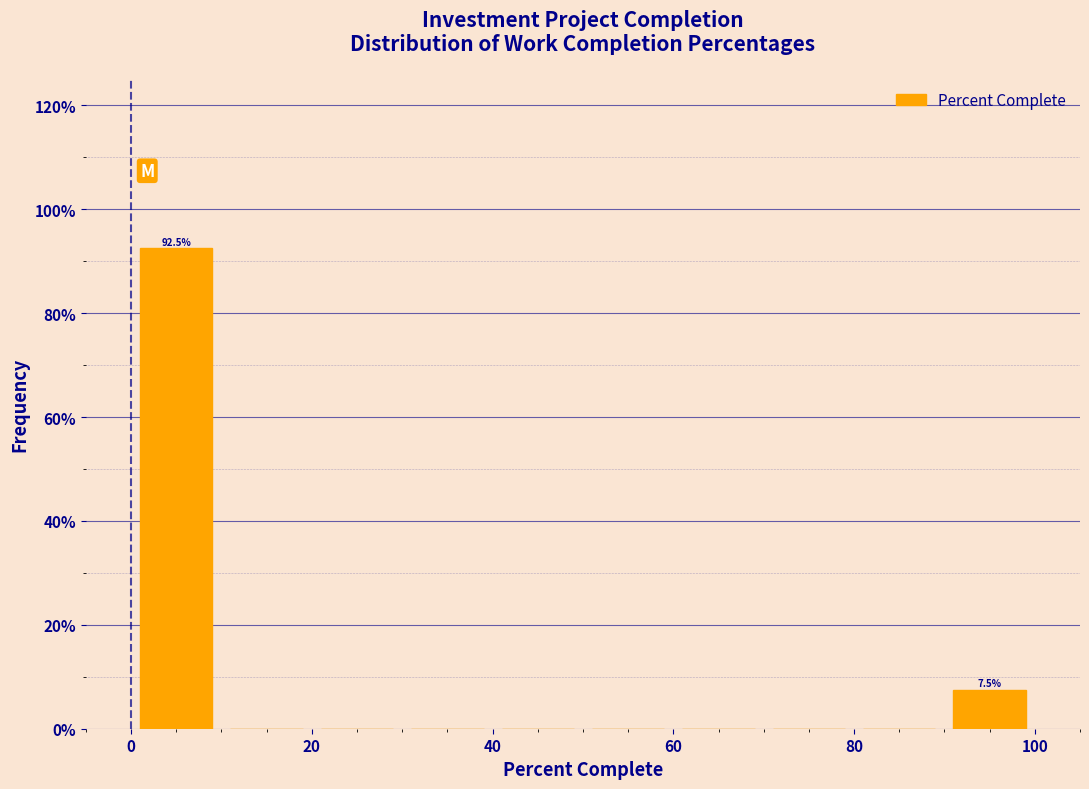

Over which range of the x-axis is the bar tallest?

0 to 10